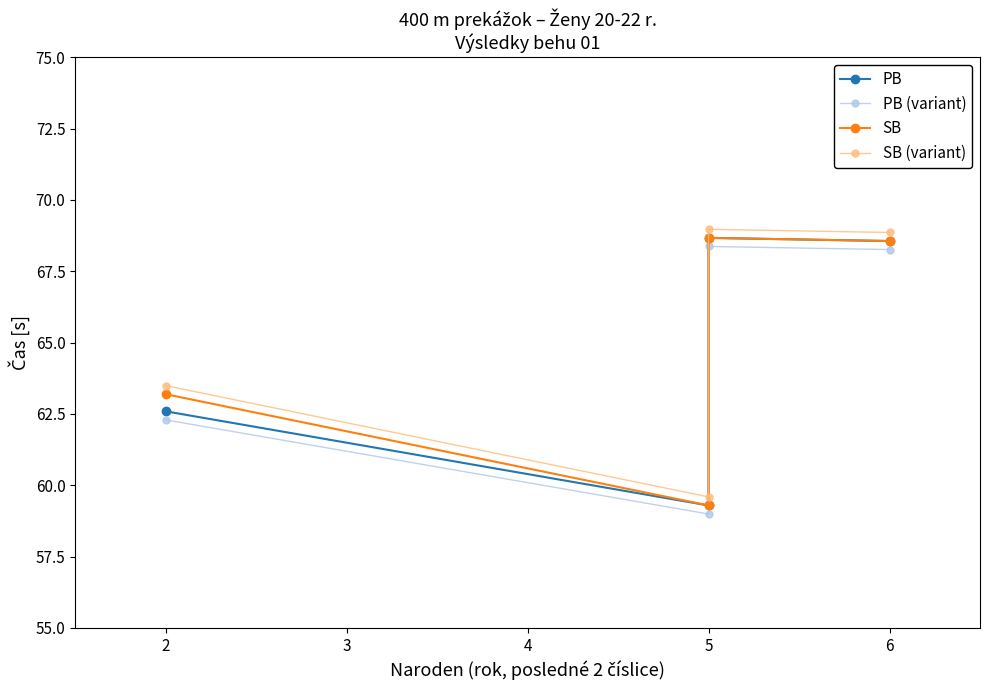

How many data points in SB (variant) are less than 68?

2